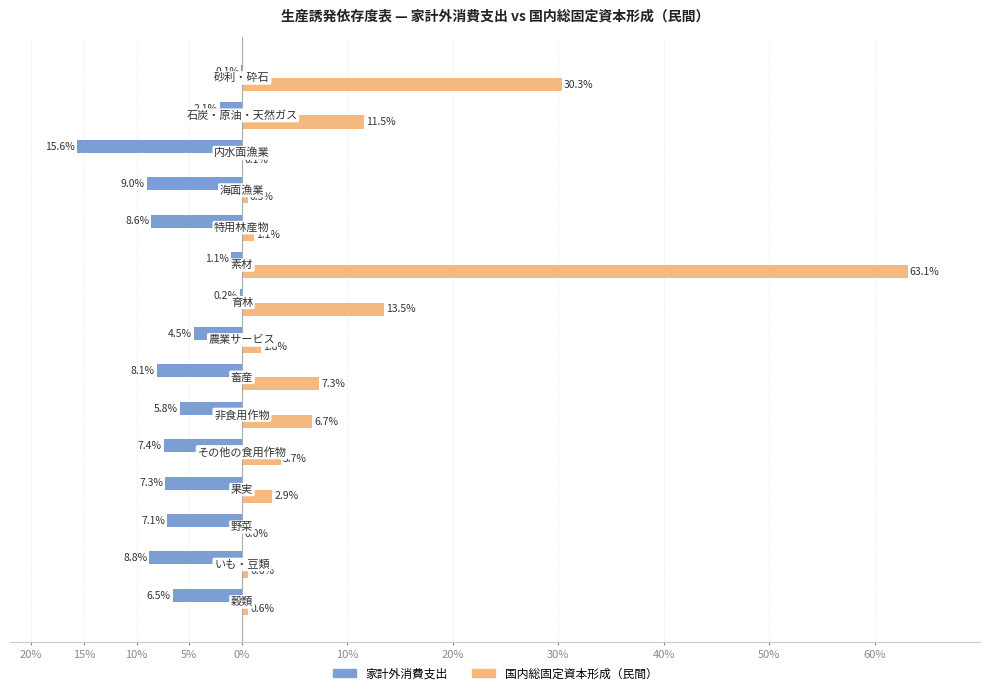

Which series has the widest spread of values?

国内総固定資本形成（民間）